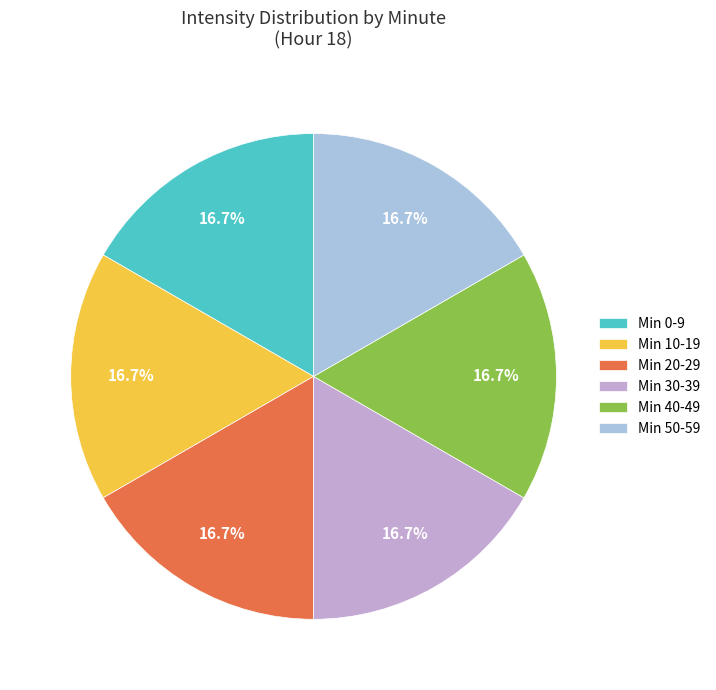

How many segments does this pie chart have?

6